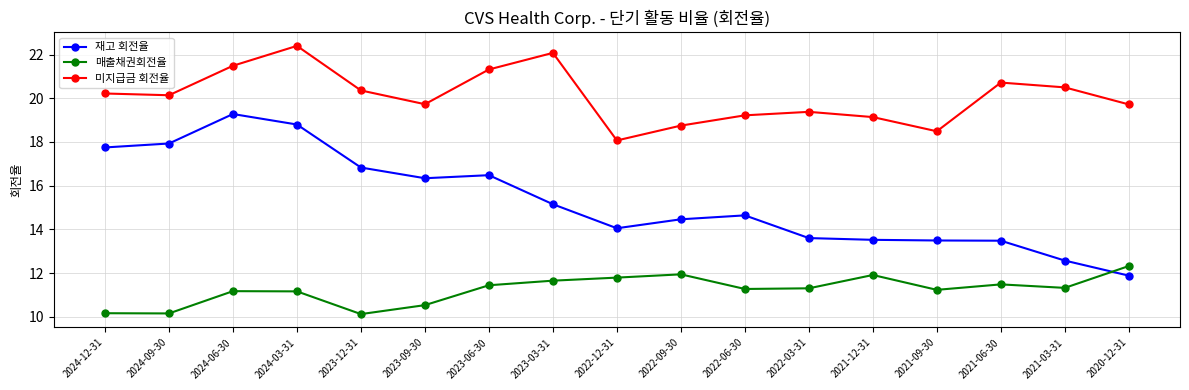

Rank the series at 2023-06-30 from highest to lowest value.

미지급금 회전율, 재고 회전율, 매출채권회전율